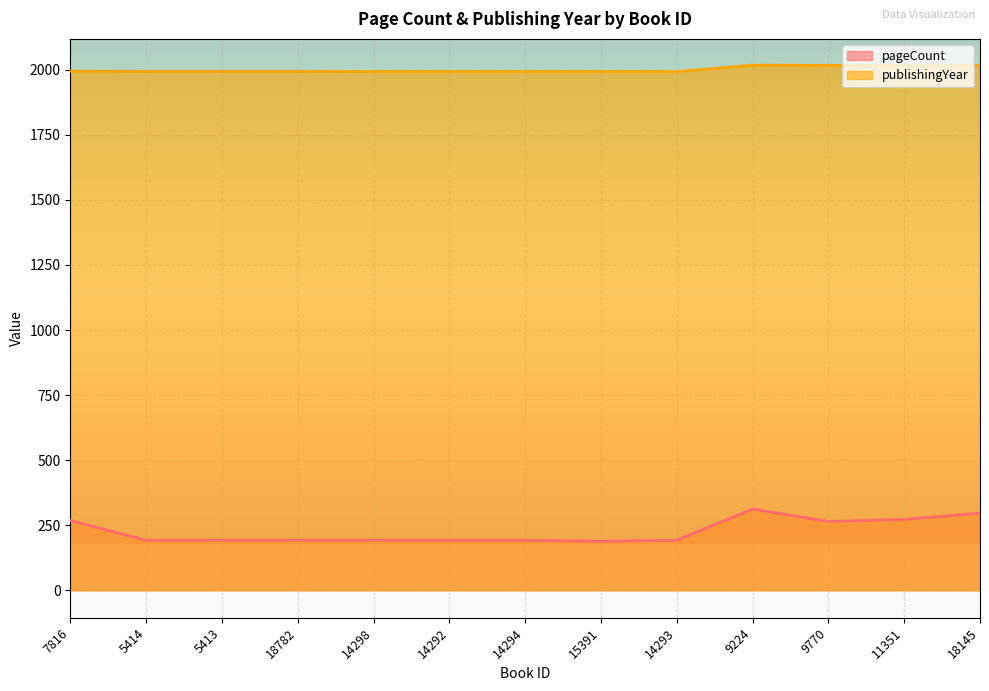

At which label is pageCount closest to 250?

9770